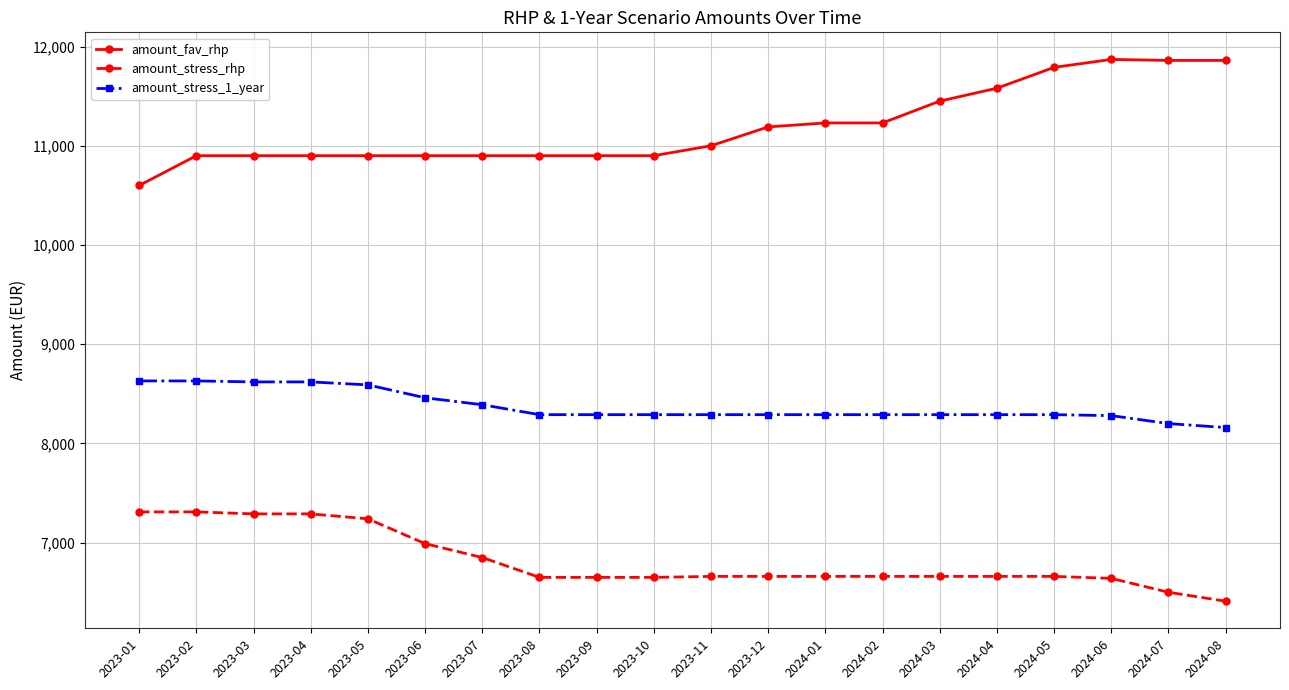

True or false: amount_stress_rhp has a value of 7310 at 2023-01.

True